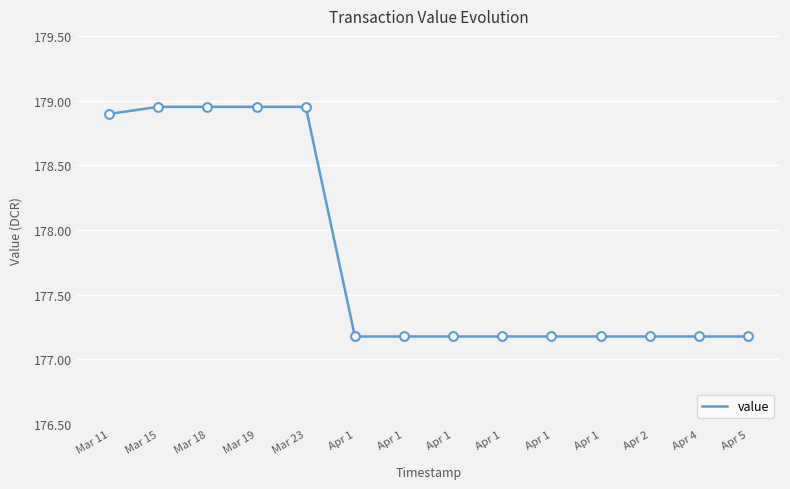

Which has a higher value, Apr 1 or Mar 23?

Mar 23